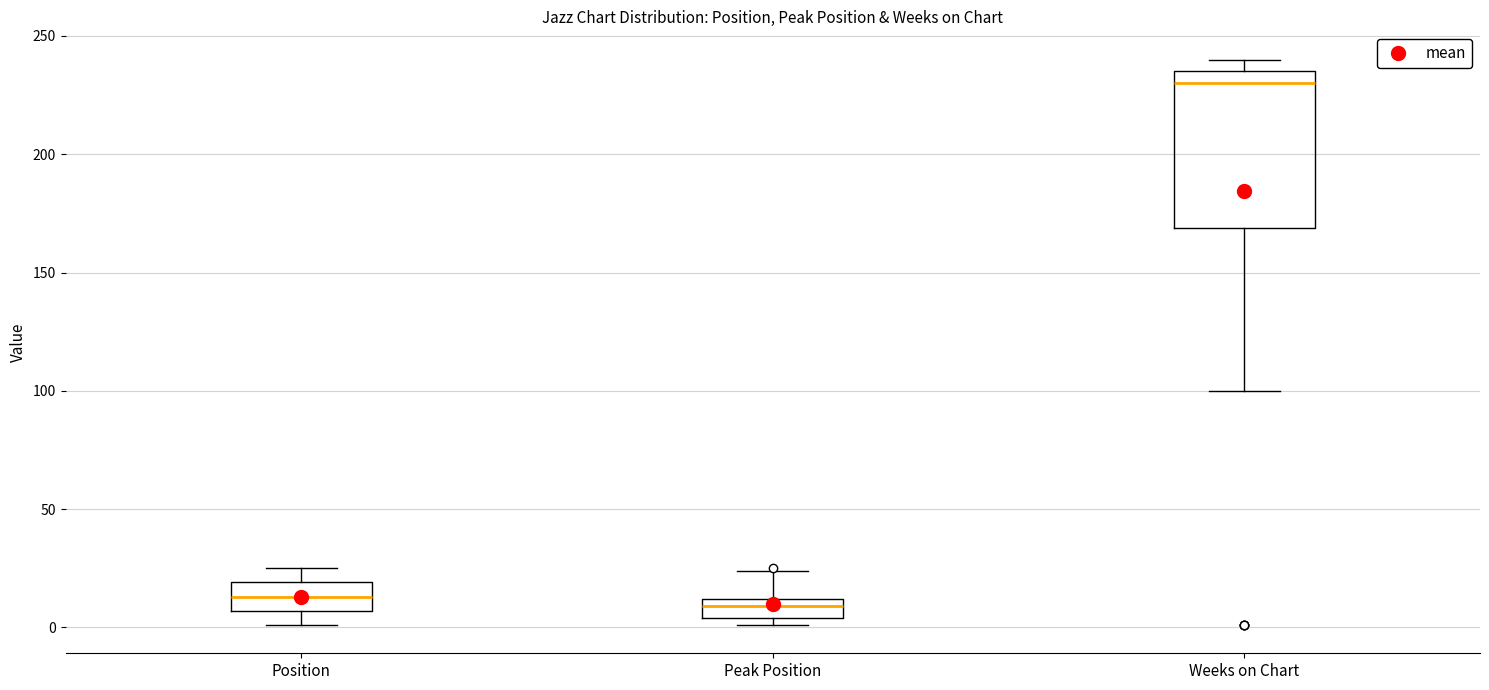

Reading left to right, read every box against the y-axis: the position of its median line, the range the box covers, and the ends of its whiskers. The values are not printed on the chart, so give them approximately, as read against the axis.

Position: median 15, box 5 to 20, whiskers 0 to 25
Peak Position: median 10 (inside the box), box 5 to 10, whiskers 0 to 25
Weeks on Chart: median 230, box 170 to 235, whiskers 100 to 240